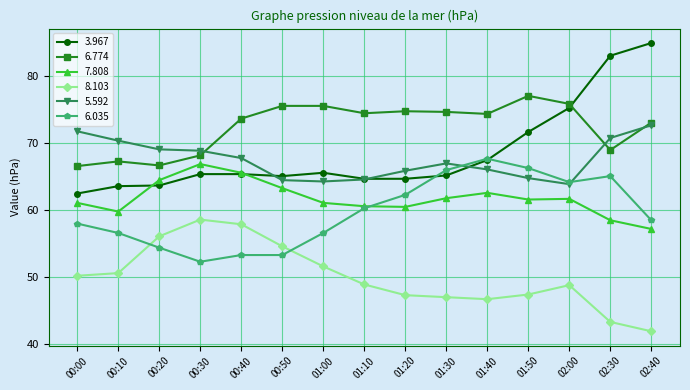

At which label does 5.592 reach its peak?

02:40